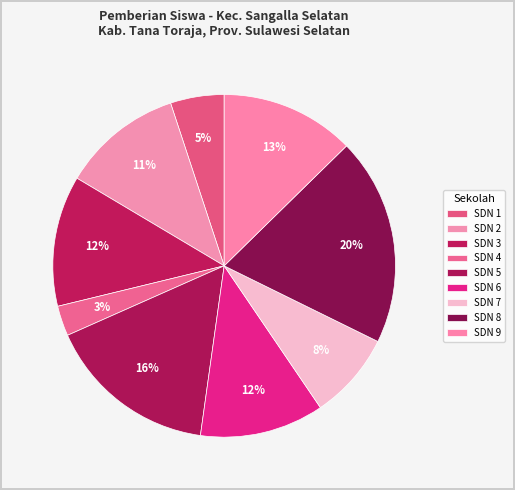

How many segments does this pie chart have?

9